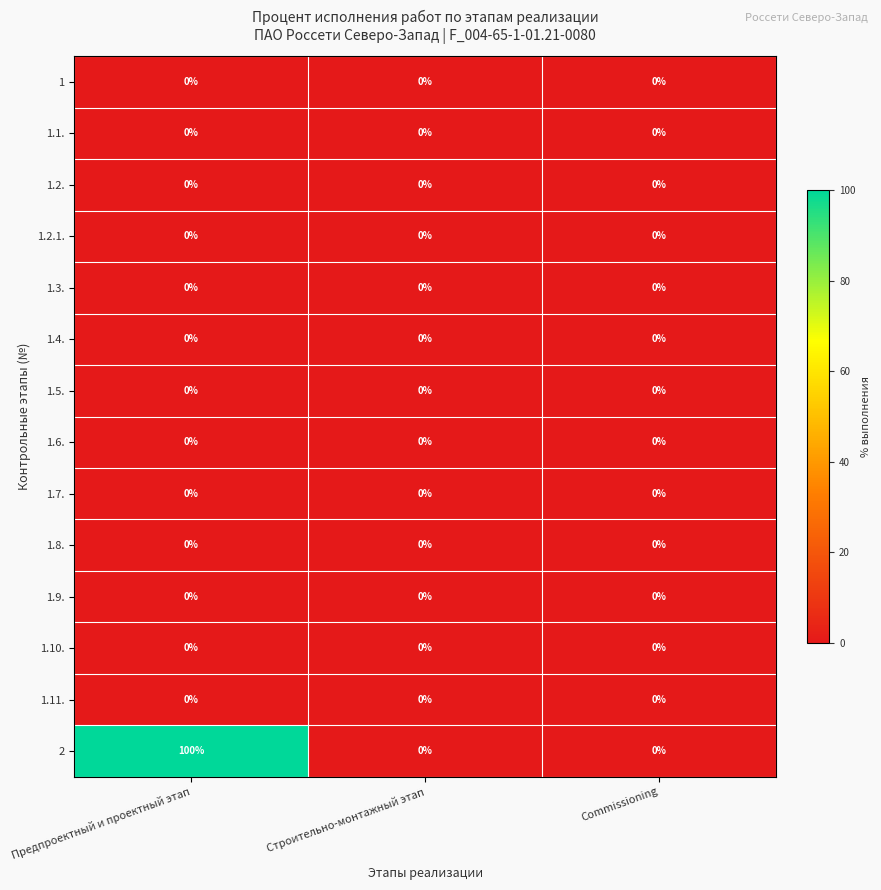

What is the maximum value shown in the chart?

100